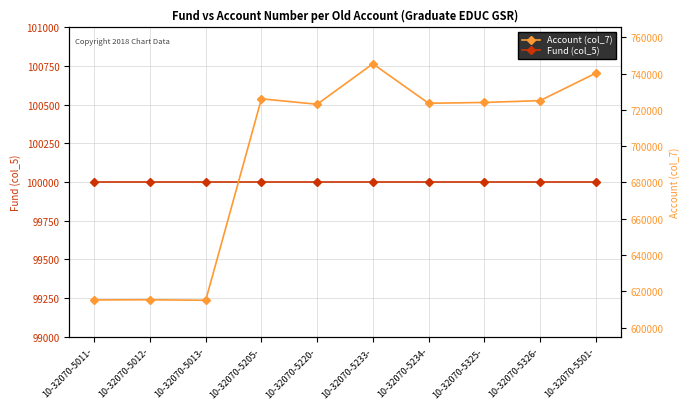

Read the Fund (col_5) value at 10-32070-5234-.

100000